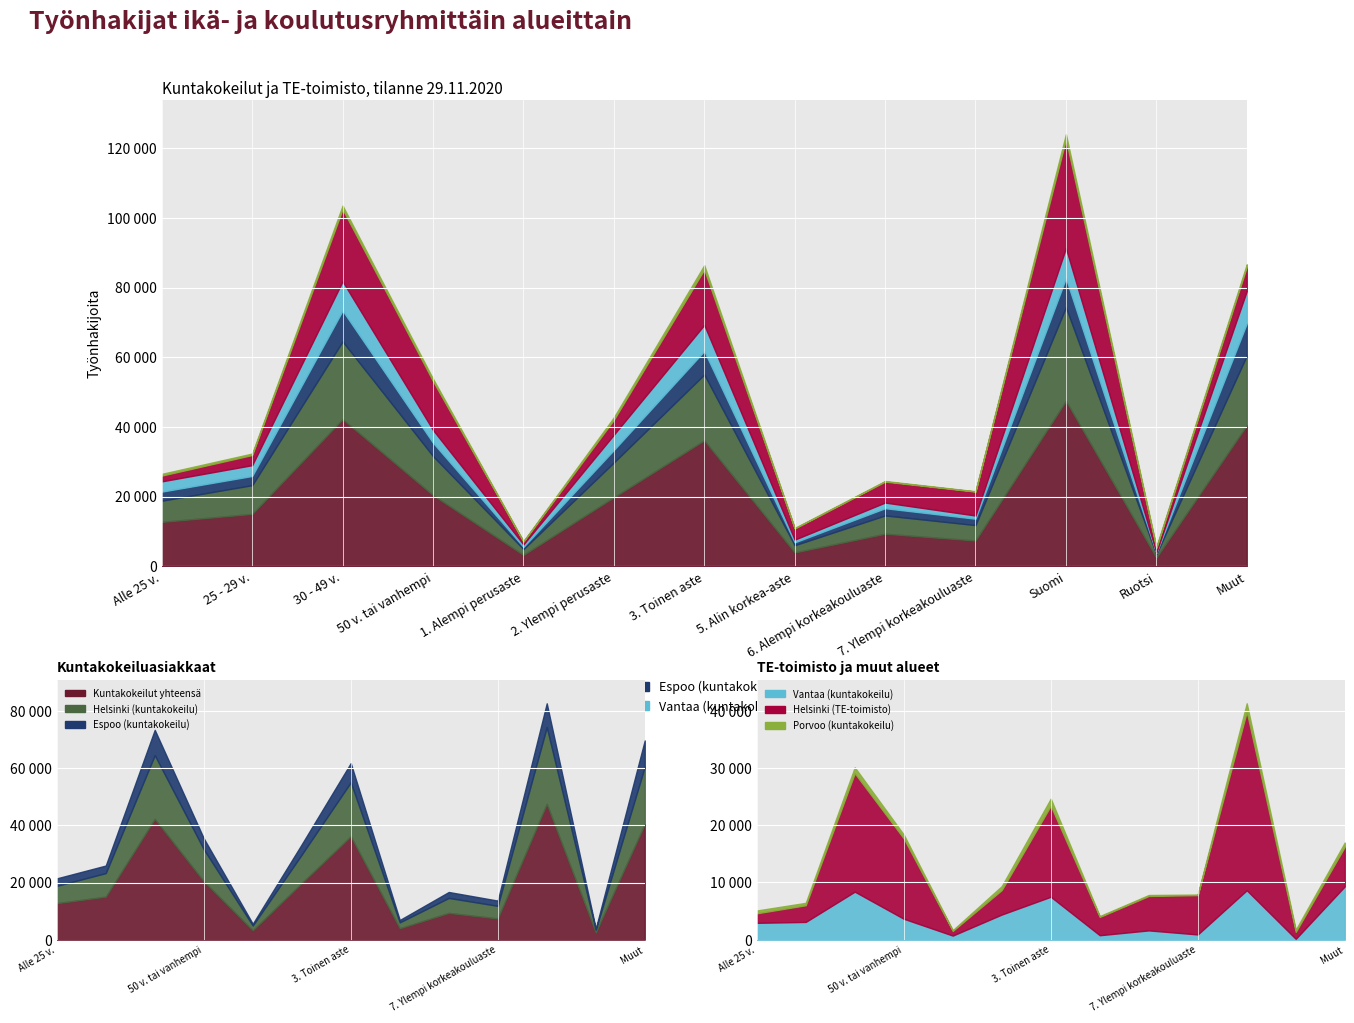

After their last crossing, which series has the higher values: Vantaa (kuntakokeilu) or Helsinki (TE-toimisto)?

Vantaa (kuntakokeilu)